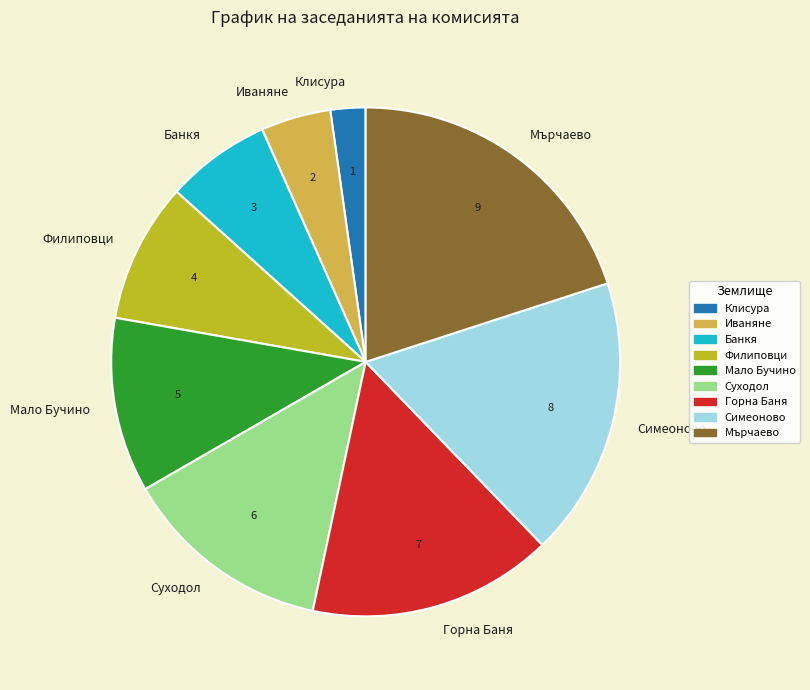

What is the ratio of the value at Симеоново to the value at Мърчаево?

0.9